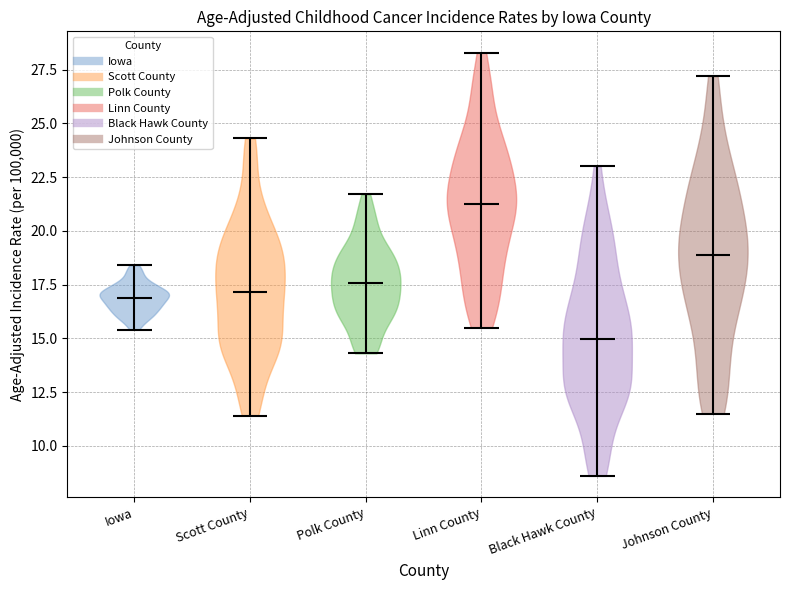

What is the lowest point the violin for Scott County reaches on the y-axis? The values are not printed on the chart, so give them approximately, as read against the axis.

11.5